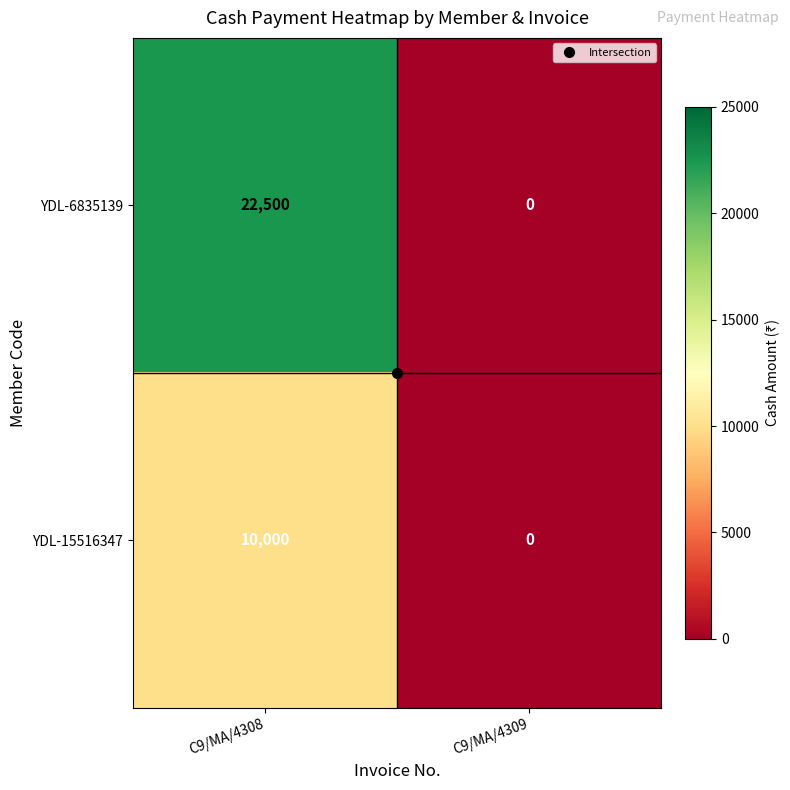

What is the difference between the maximum and minimum values in the YDL-6835139 series?

22500